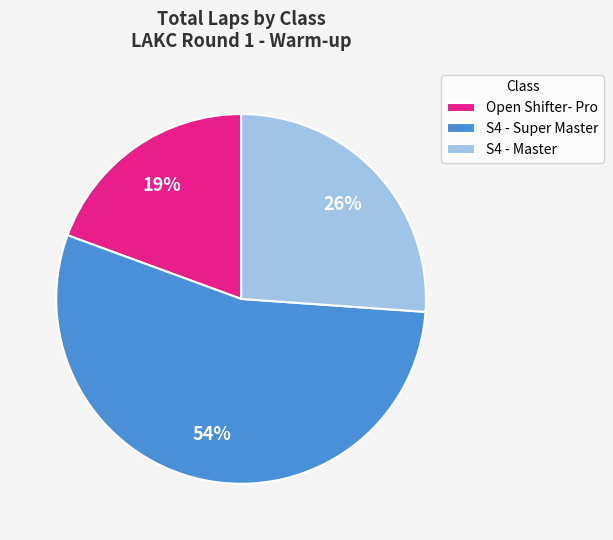

To the nearest percent, what is the difference between the largest and smallest slice percentages?

35%